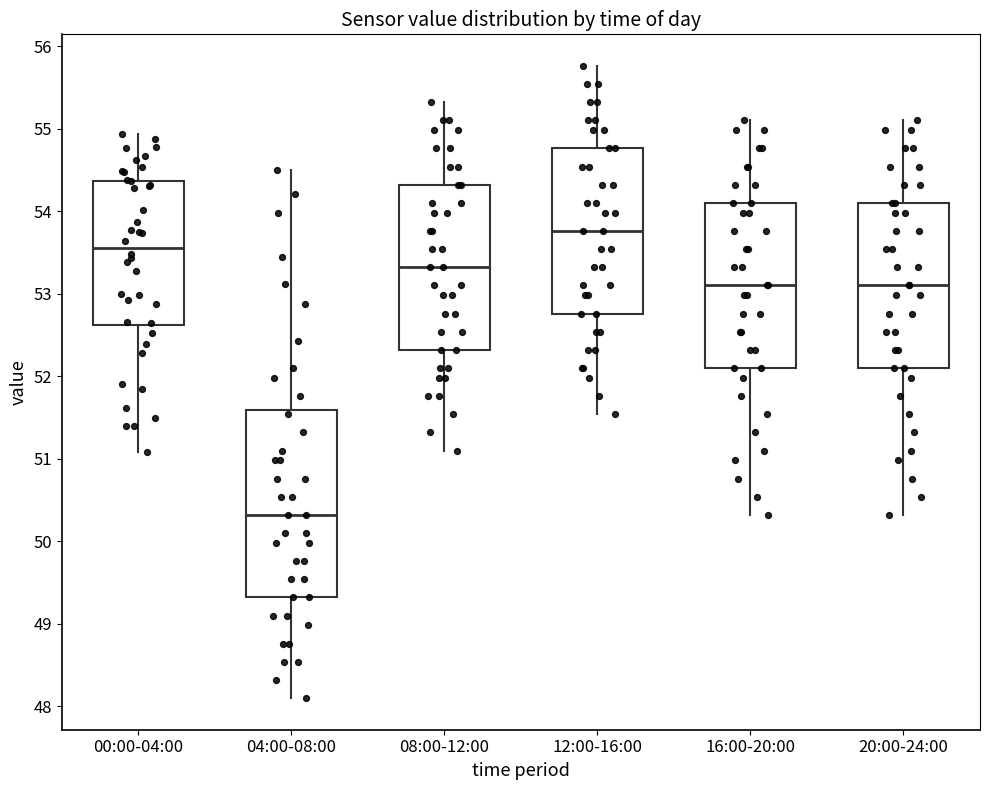

Reading left to right, read every box against the y-axis: the position of its median line, the range the box covers, and the ends of its whiskers. The values are not printed on the chart, so give them approximately, as read against the axis.

00:00-04:00: median 53.6, box 52.6 to 54.4, whiskers 51.1 to 54.9
04:00-08:00: median 50.3, box 49.3 to 51.6, whiskers 48.1 to 54.5
08:00-12:00: median 53.3, box 52.3 to 54.3, whiskers 51.1 to 55.3
12:00-16:00: median 53.8, box 52.8 to 54.8, whiskers 51.5 to 55.8
16:00-20:00: median 53.1, box 52.1 to 54.1, whiskers 50.3 to 55.1
20:00-24:00: median 53.1, box 52.1 to 54.1, whiskers 50.3 to 55.1